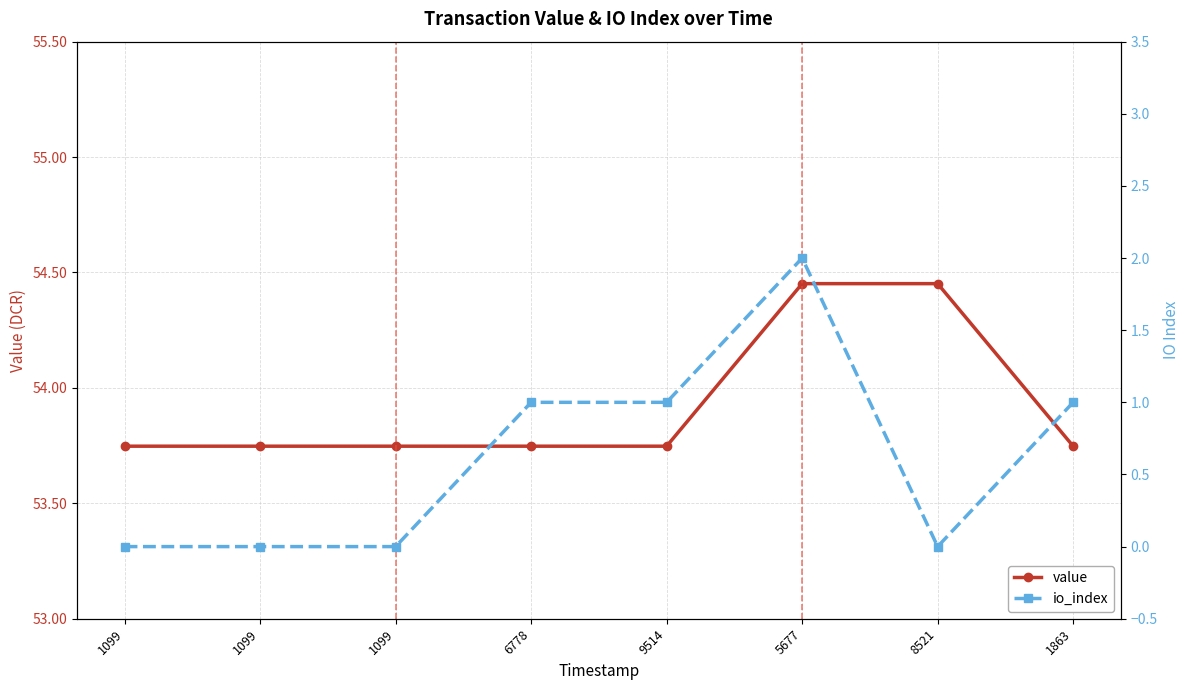

What are all the series names shown in the legend?

value, io_index